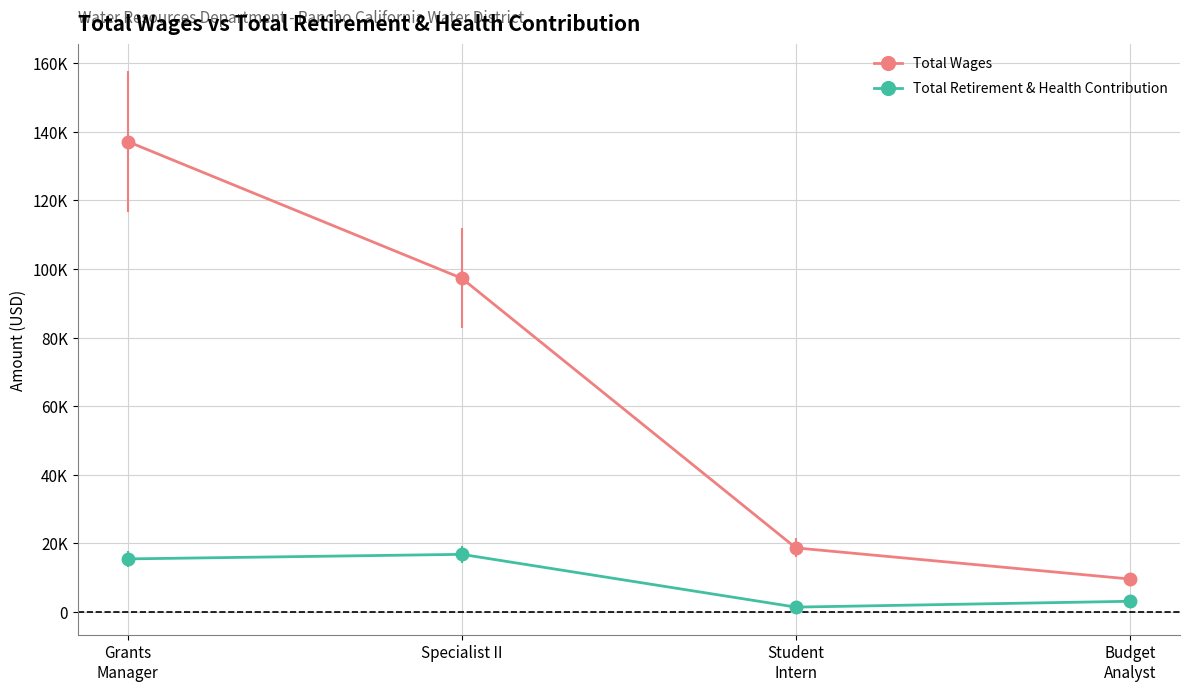

What is the label of the 3rd point from the right?

Specialist II